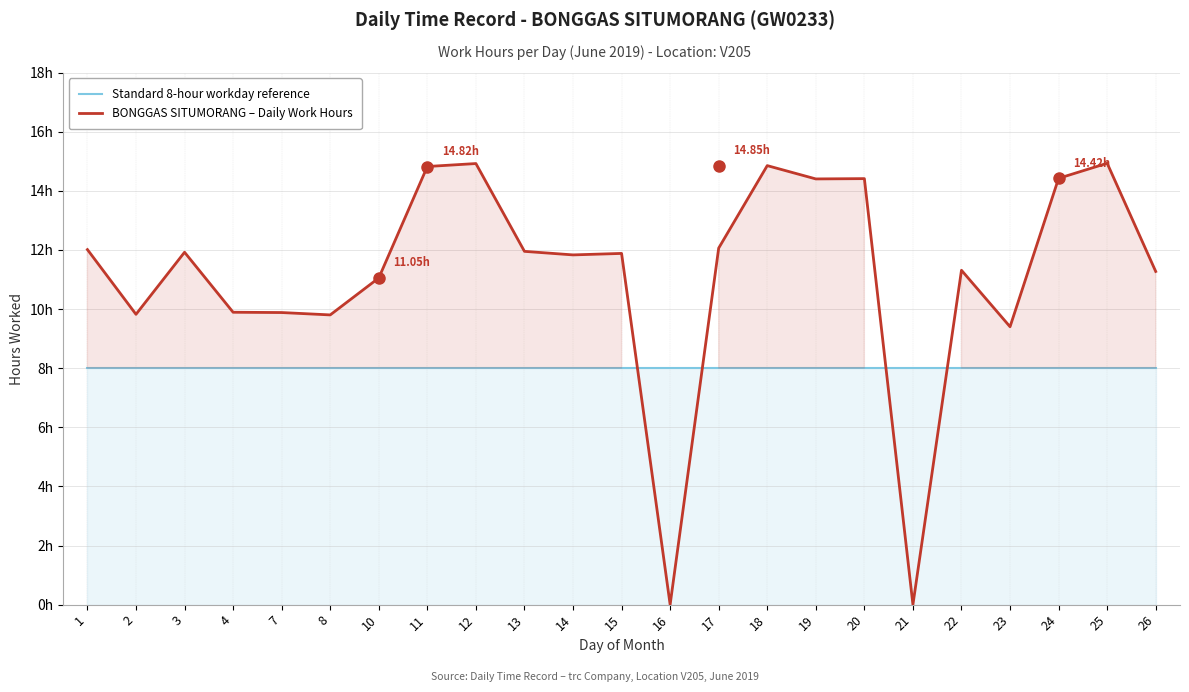

What is the value of the Standard 8-hour workday reference point at the 20th from the left?

8.0